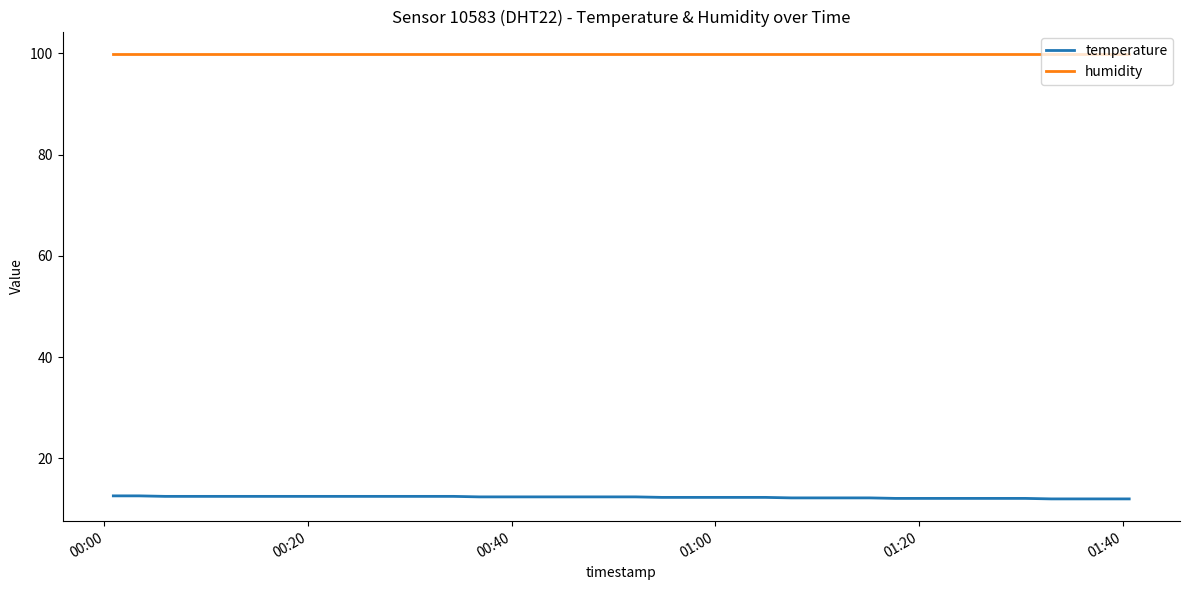

How many lines are shown in the chart?

2